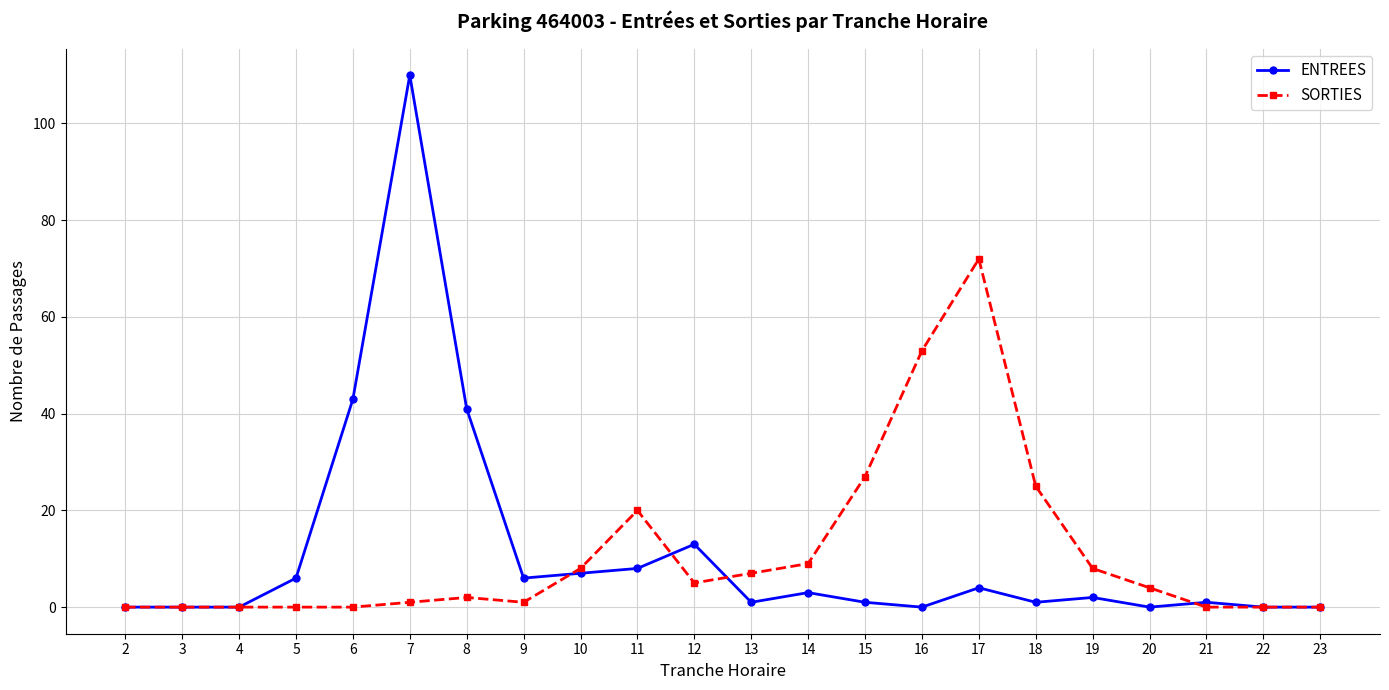

Is it true that SORTIES equals -26 at 6?

False